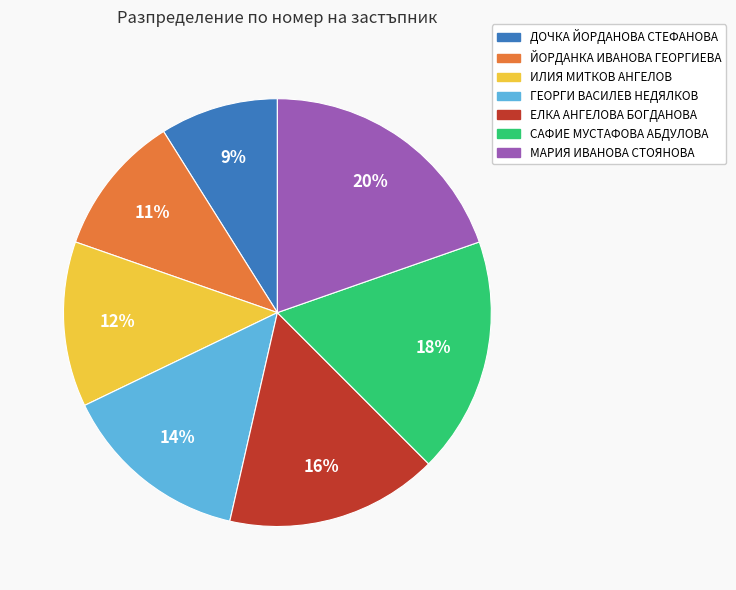

Is there a majority slice in this chart?

No